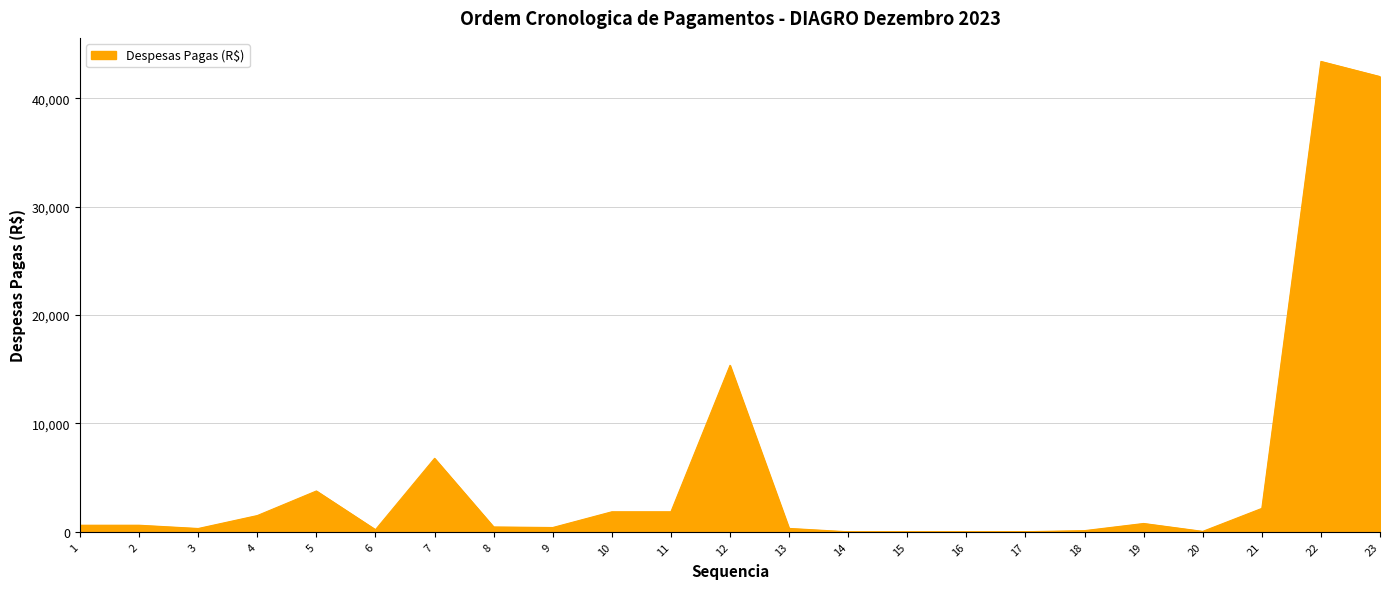

What is the maximum value shown in the chart?

43400.0